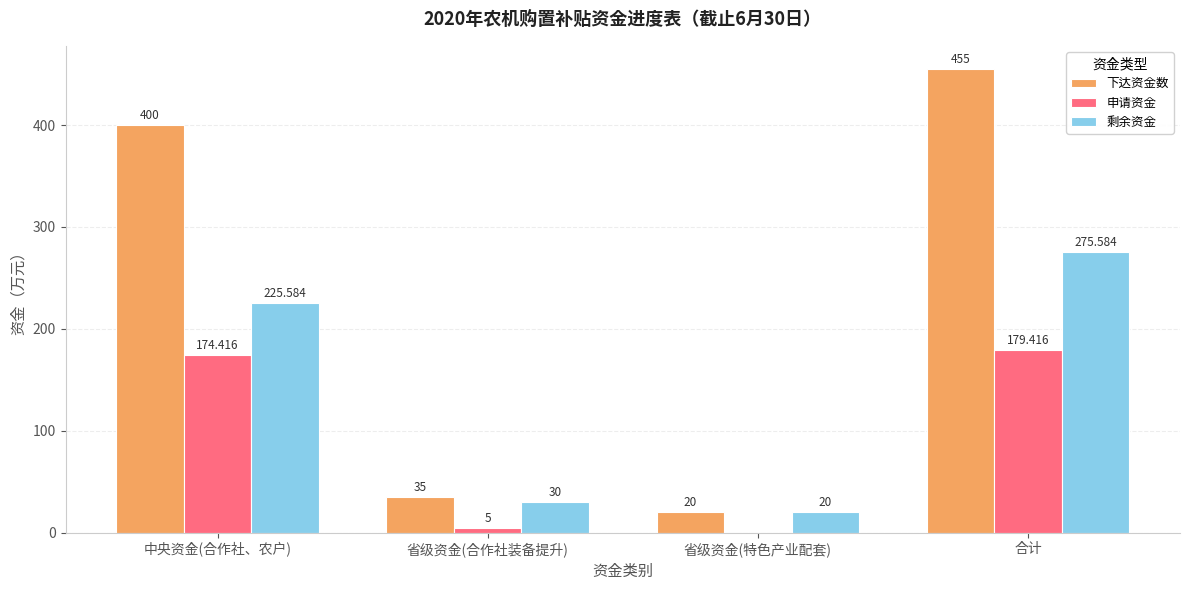

Is it true that 申请资金 equals 0.0 at 省级资金(特色产业配套)?

True